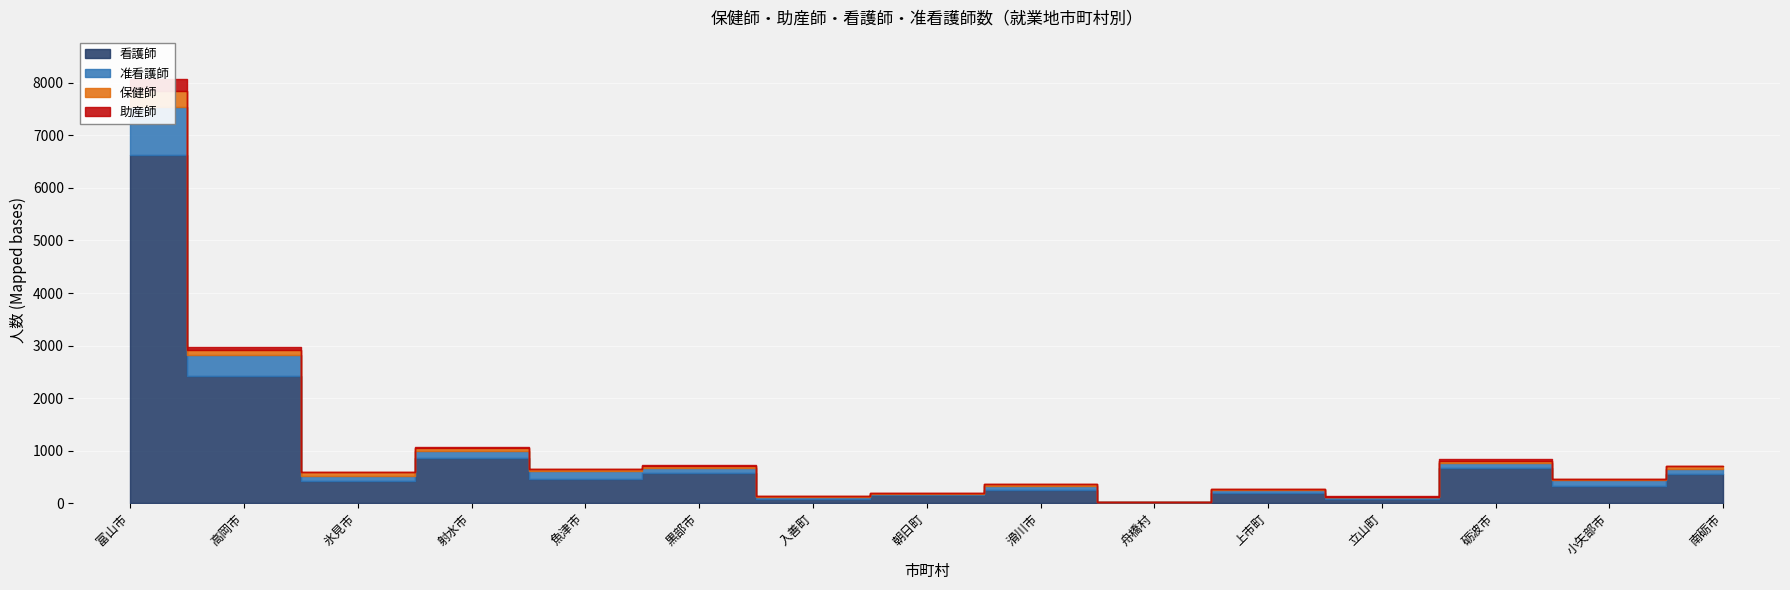

What is the sum of the 准看護師 values at 射水市 and 小矢部市?

258